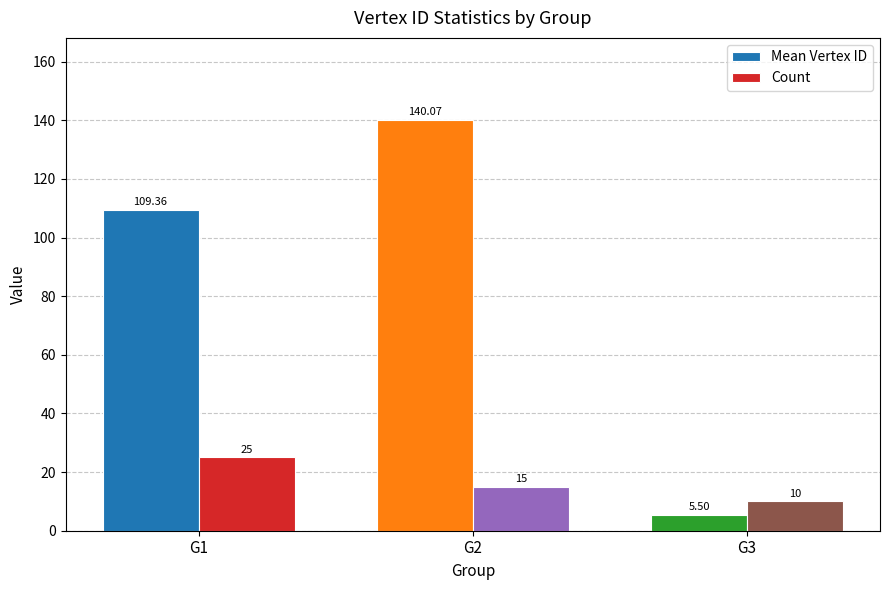

At which category is the sum across all series the highest?

G2